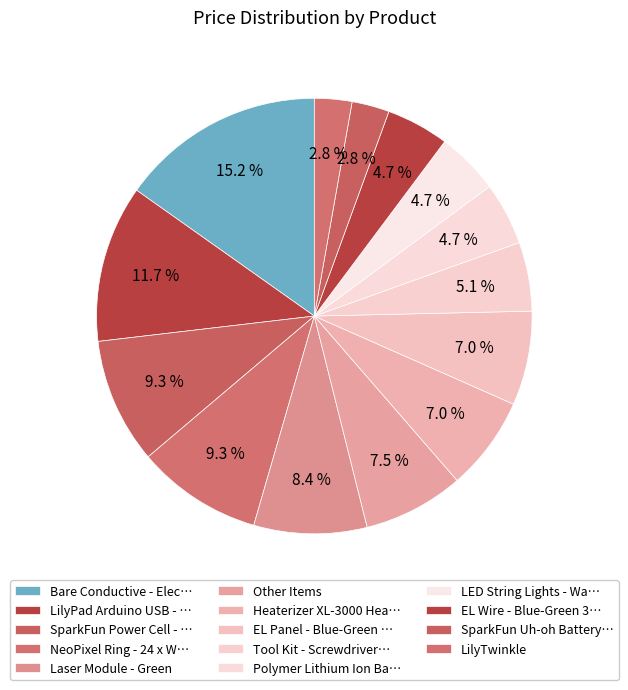

How many segments does this pie chart have?

14